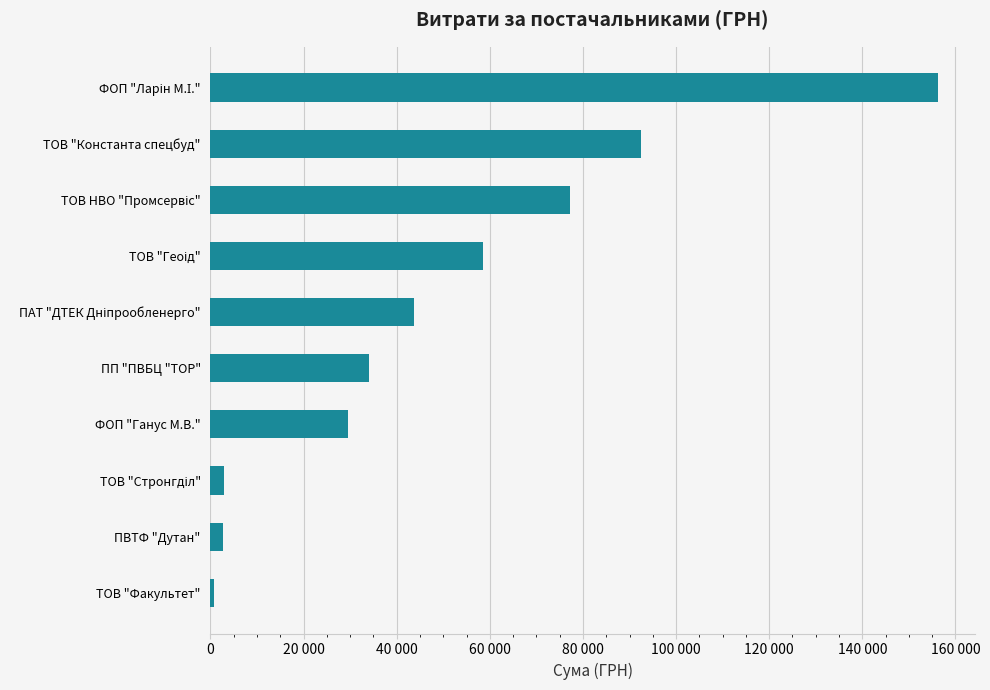

Does the chart contain any negative values?

No